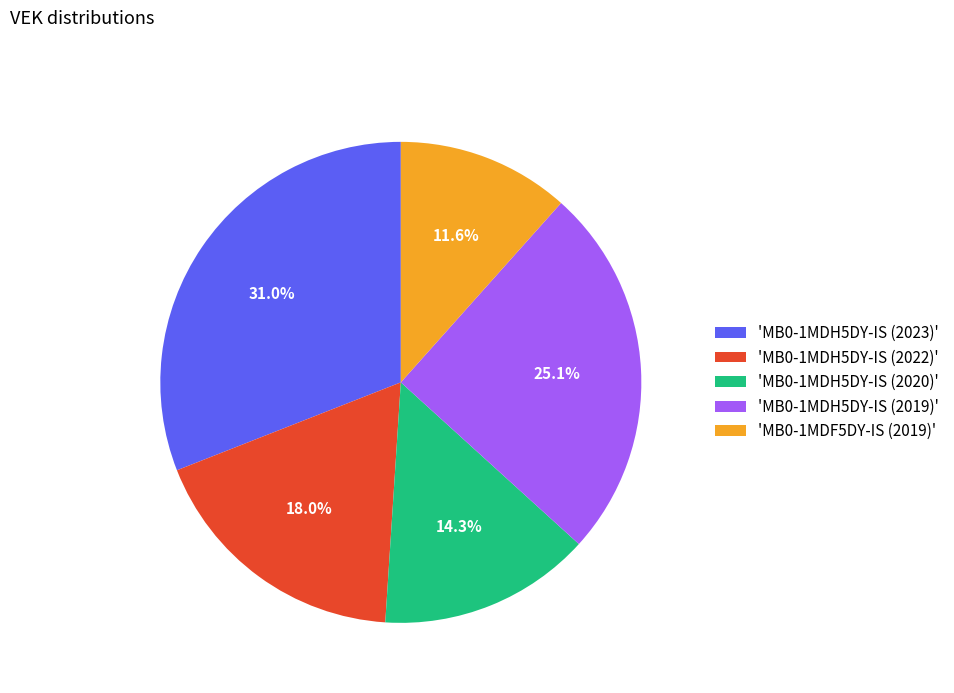

How many segments does this pie chart have?

5